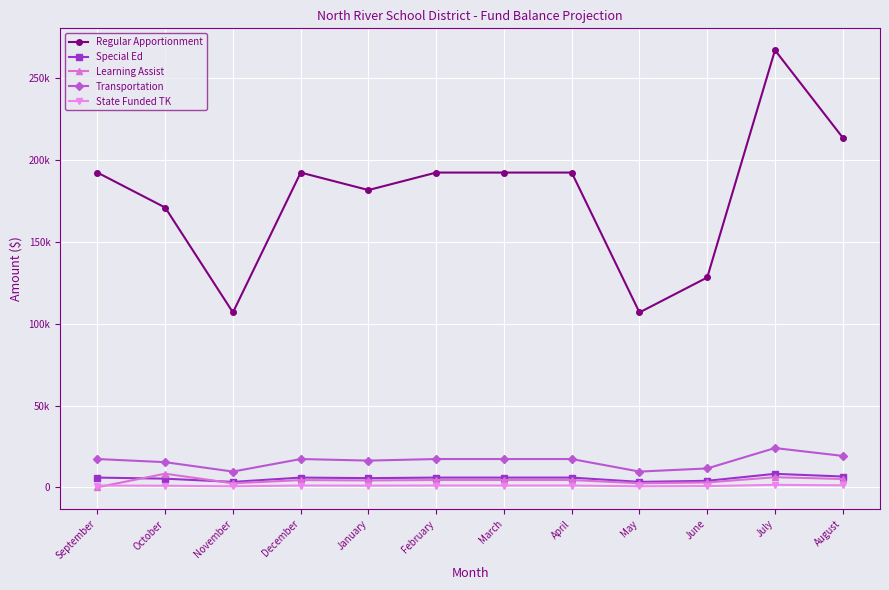

At which label does State Funded TK first exceed 1068?

September